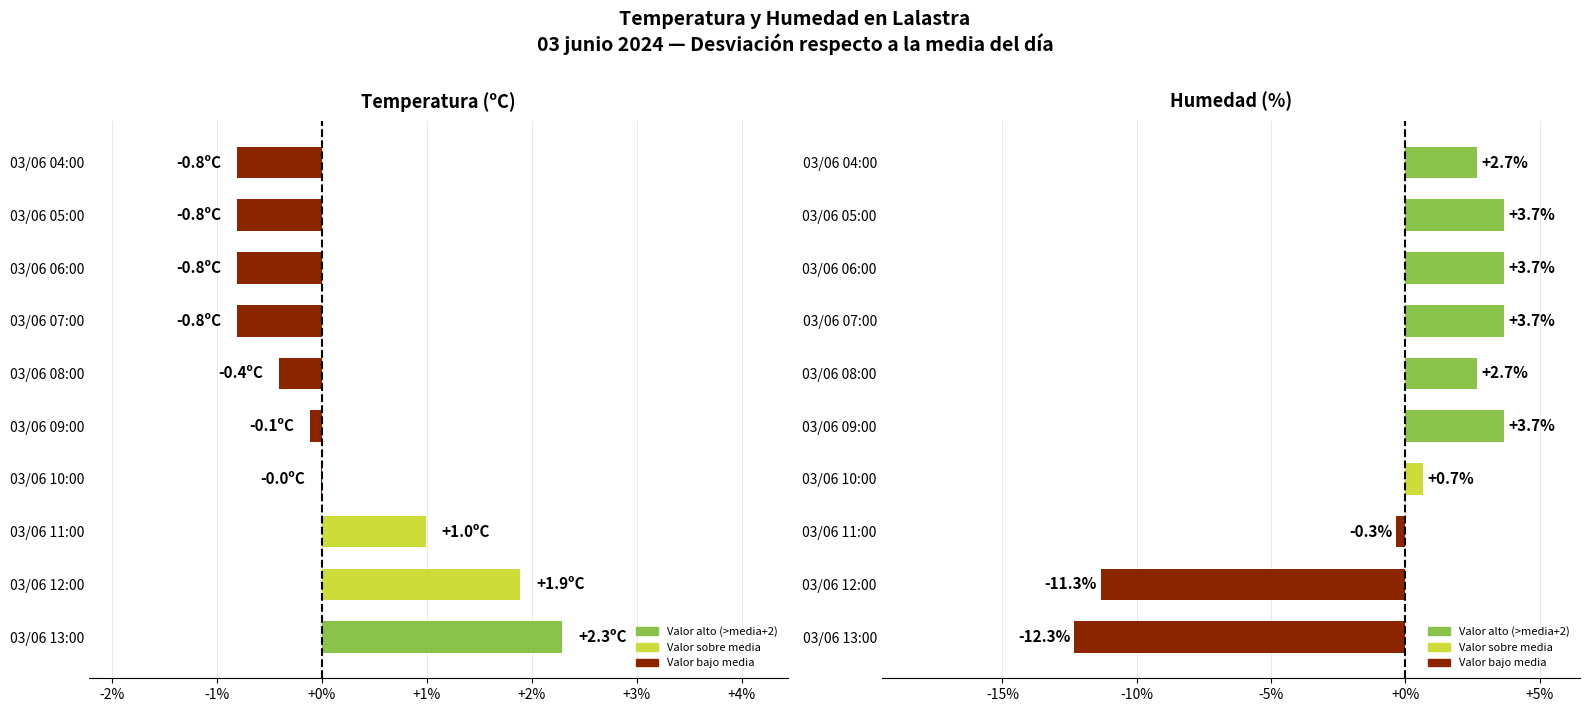

How many distinct data groups are displayed?

2